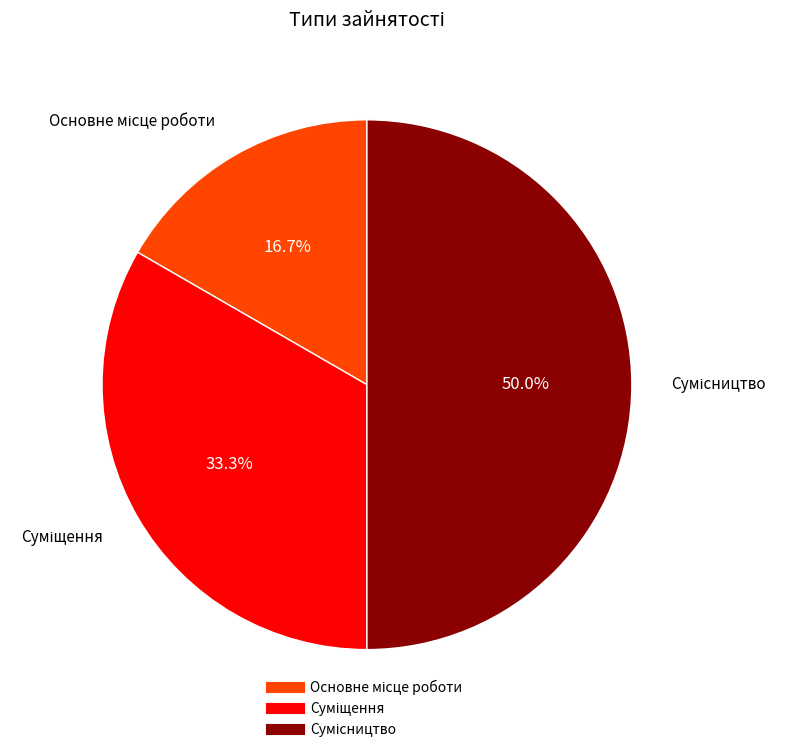

Which category has the biggest portion of the pie?

Сумісництво